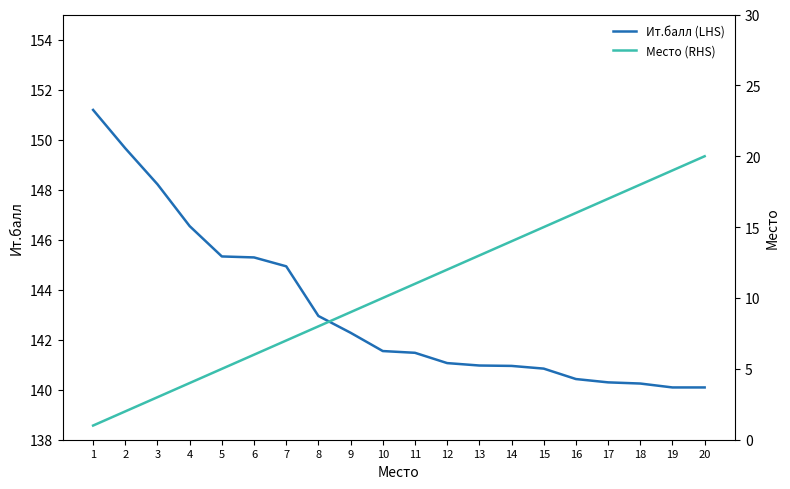

Reading right to left, what are all the values shown in this chart?

Ит.балл (LHS): 20=140.1	19=140.1	18=140.2	17=140.3	16=140.4	15=140.8	14=141.0	13=141.0	12=141.1	11=141.5	10=141.5	9=142.3	8=142.9	7=144.9	6=145.3	5=145.3	4=146.5	3=148.2	2=149.7	1=151.2
Место (RHS): 20=20.0	19=19.0	18=18.0	17=17.0	16=16.0	15=15.0	14=14.0	13=13.0	12=12.0	11=11.0	10=10.0	9=9.0	8=8.0	7=7.0	6=6.0	5=5.0	4=4.0	3=3.0	2=2.0	1=1.0